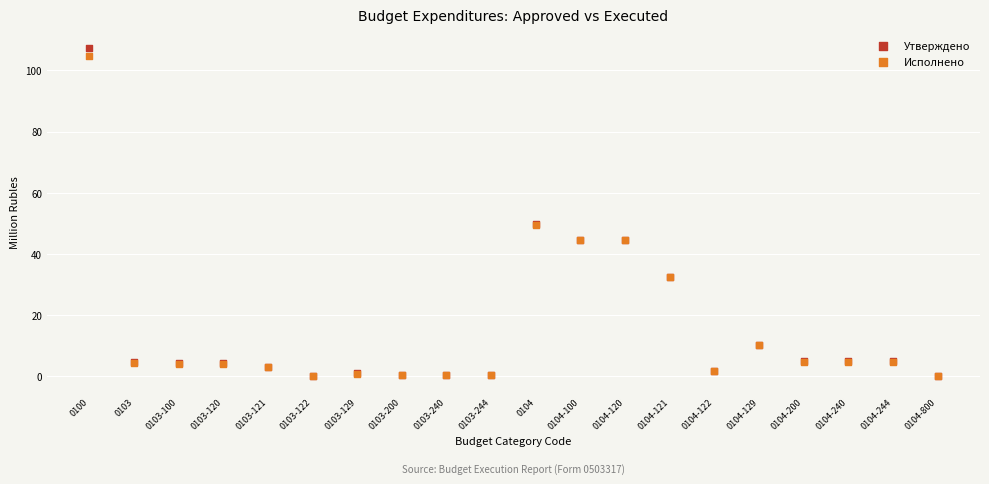

Which series contains the highest Y value?

Утверждено